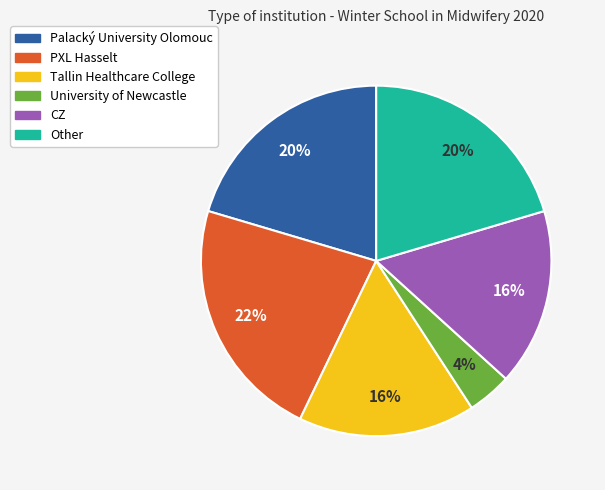

Combined, do University of Newcastle and Other account for over 50%?

No